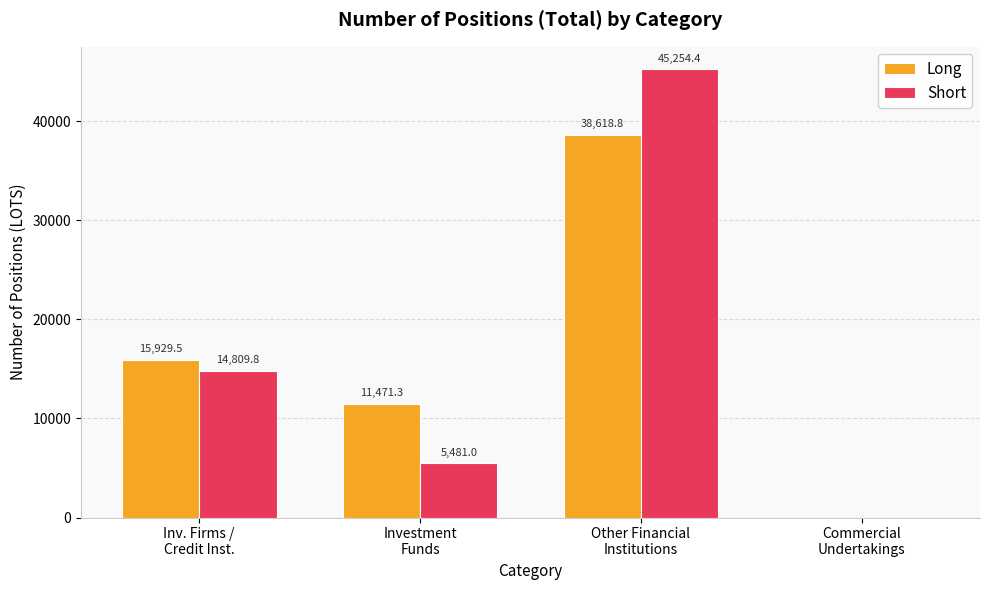

Which series changed the most between Inv. Firms /
Credit Inst. and Other Financial
Institutions?

Short